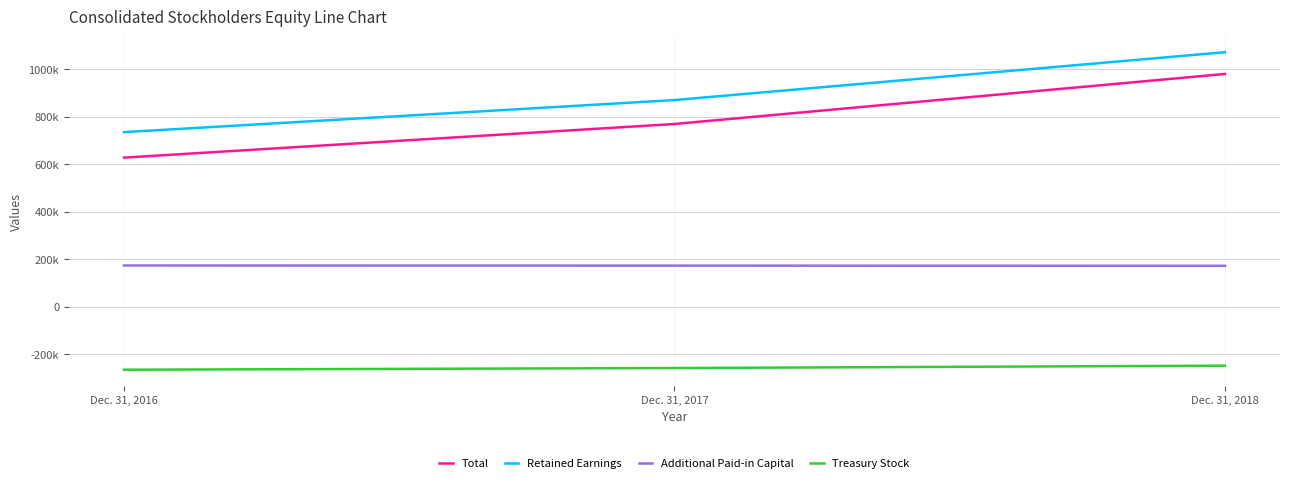

What are all the series names shown in the legend?

Total, Retained Earnings, Additional Paid-in Capital, Treasury Stock